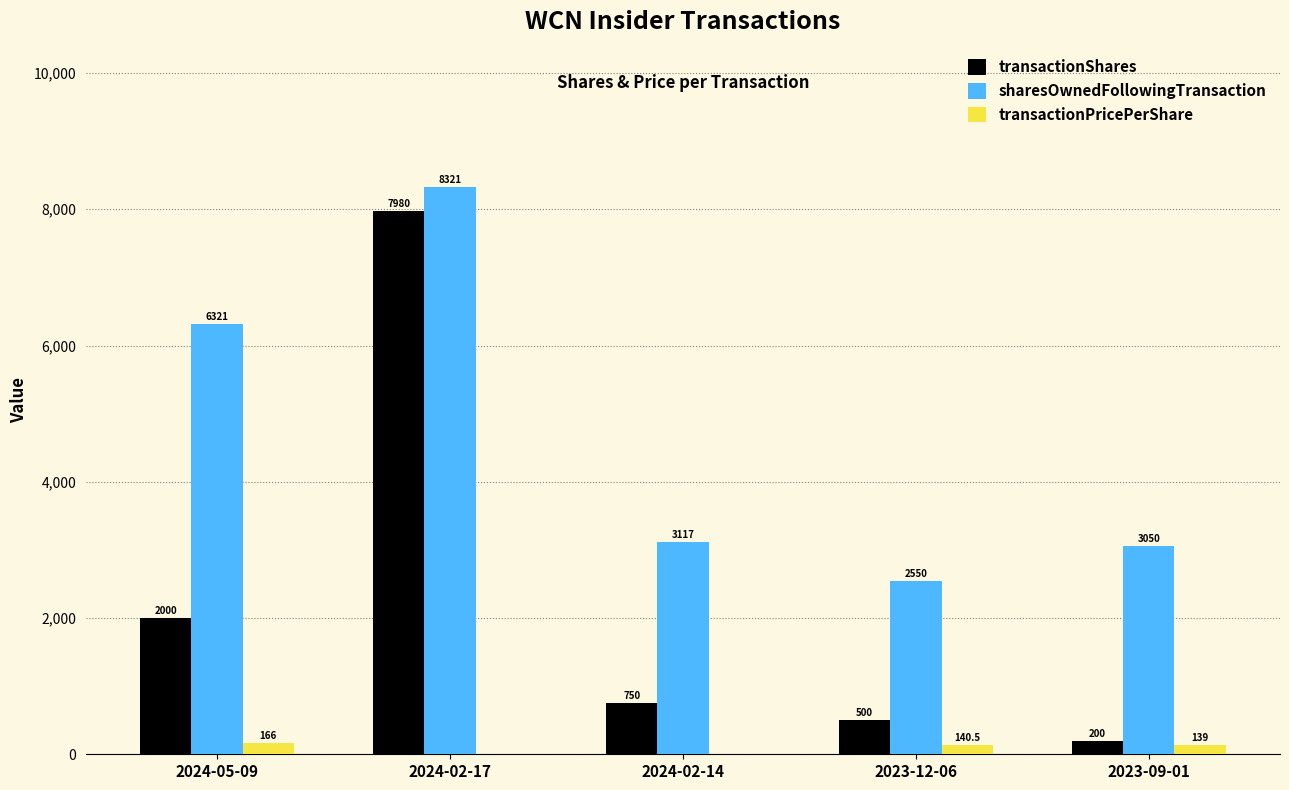

The value of transactionShares at 2024-05-09 is 2000.0. True or false?

True